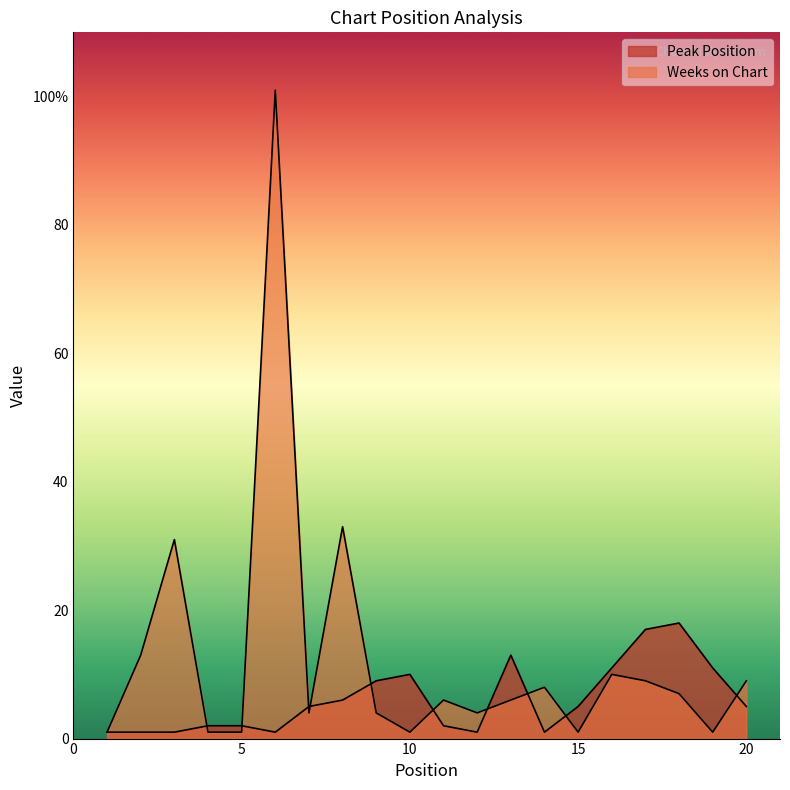

True or false: Peak Position has more than 1 points higher than both neighbors.

True